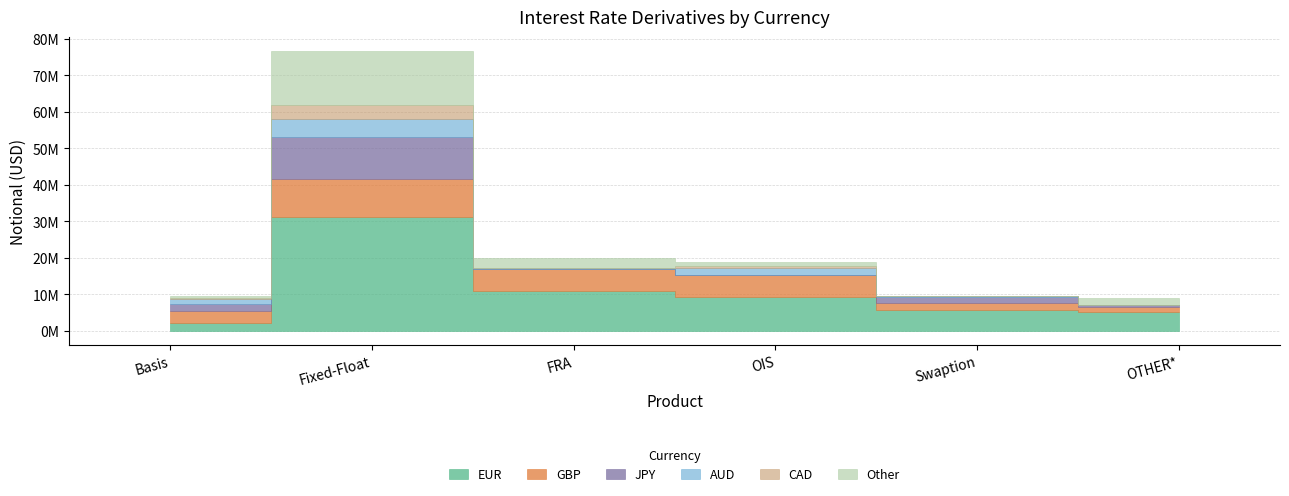

What value does the CAD series have at Basis?

335459